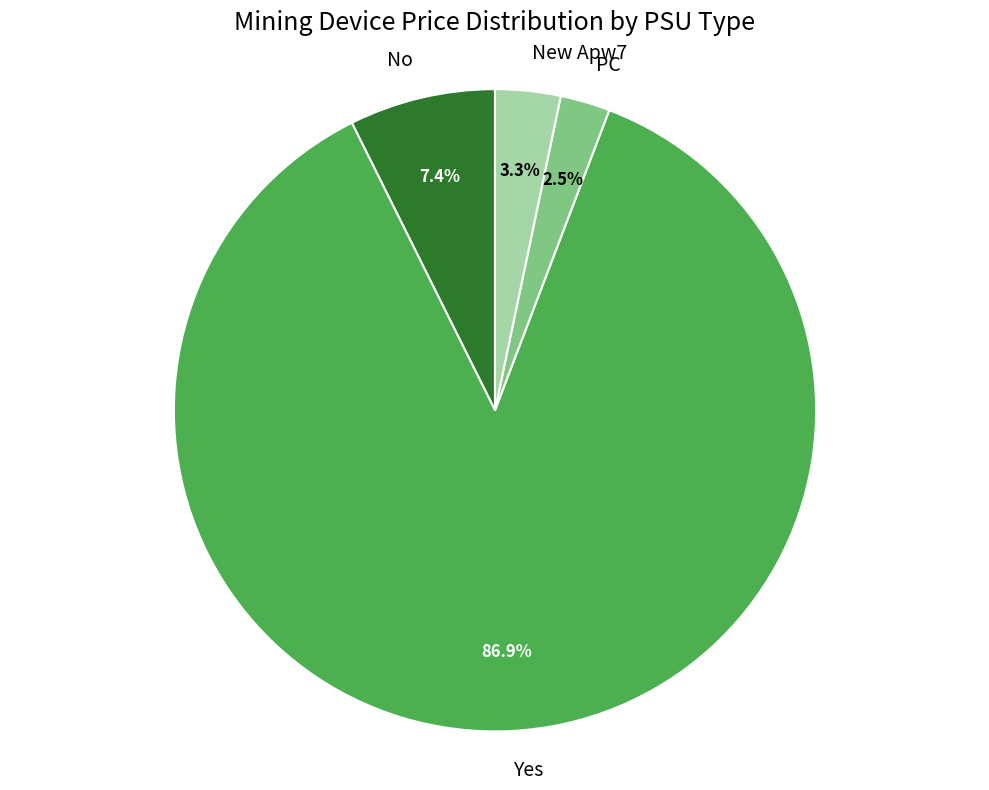

The PC slice represents 14% of the pie. True or false?

False